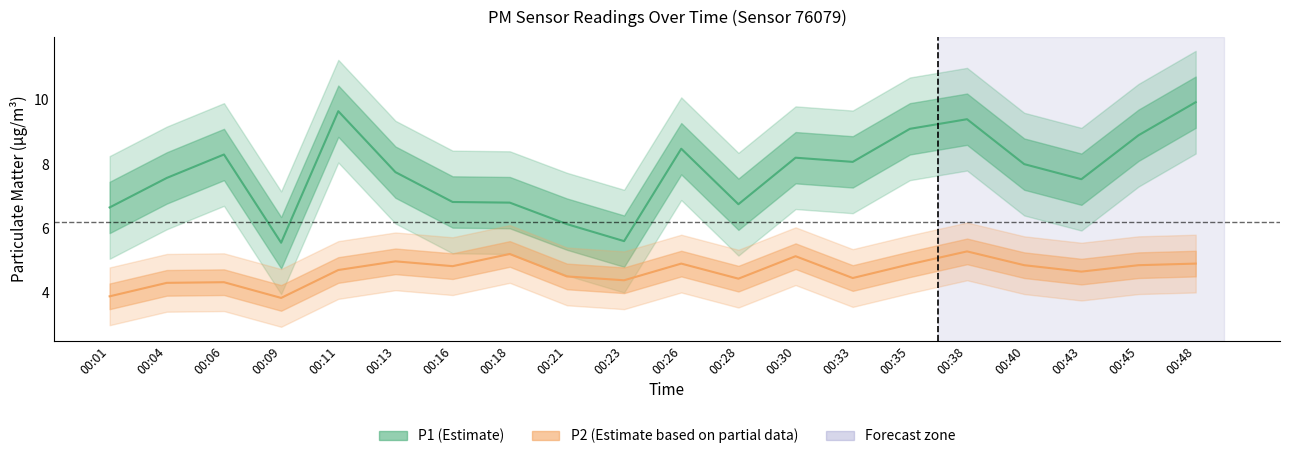

Which category has the highest value in the P2_mean series?

00:38